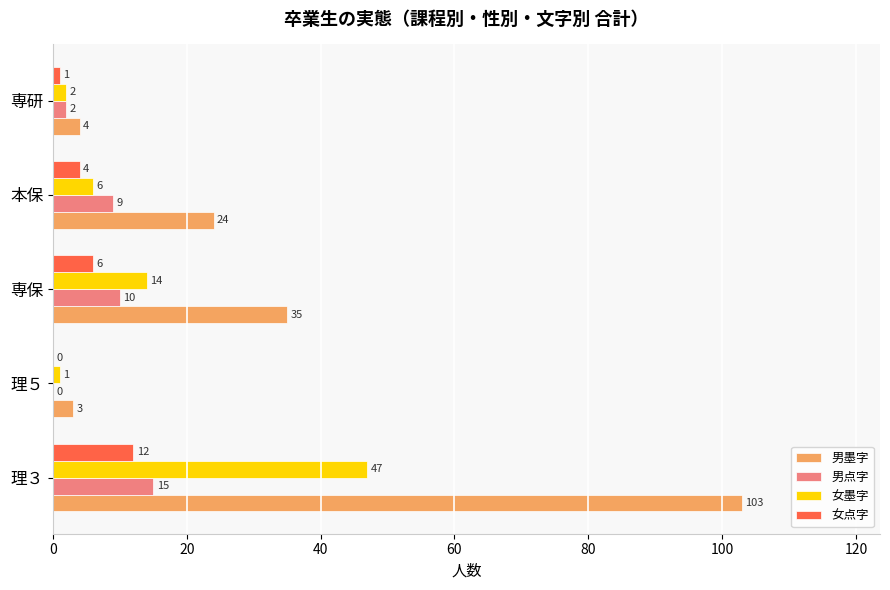

What is the sum of the 男墨字 values at 専保 and 本保?

59